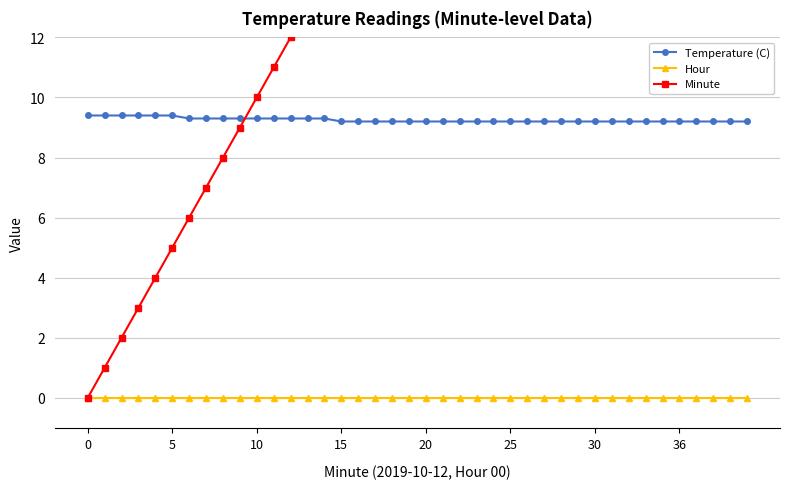

Between 17 and 25, which series saw the biggest shift?

Minute